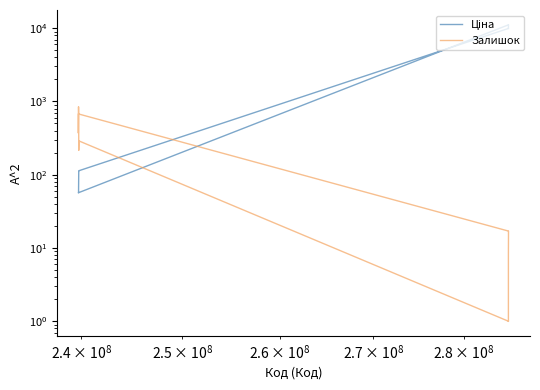

True or false: Ціна and Залишок intersect in this chart.

True